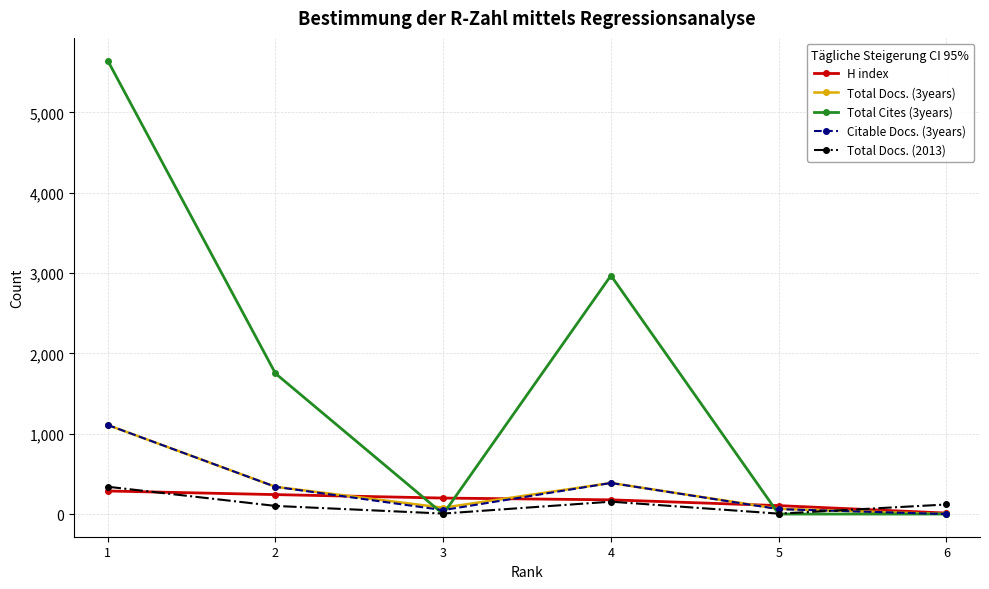

Which category has the highest value across all series?

1